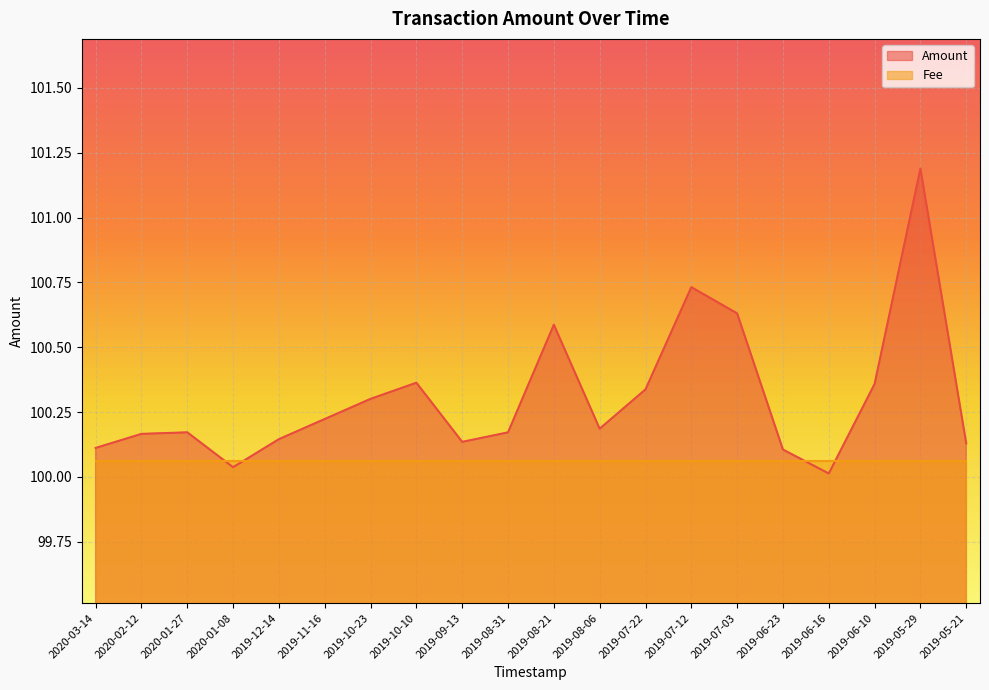

True or false: there are more than 2 points higher than both neighbors.

True